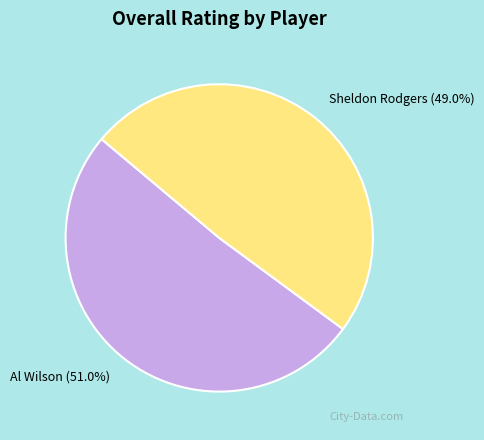

Count the number of slices in the pie.

2